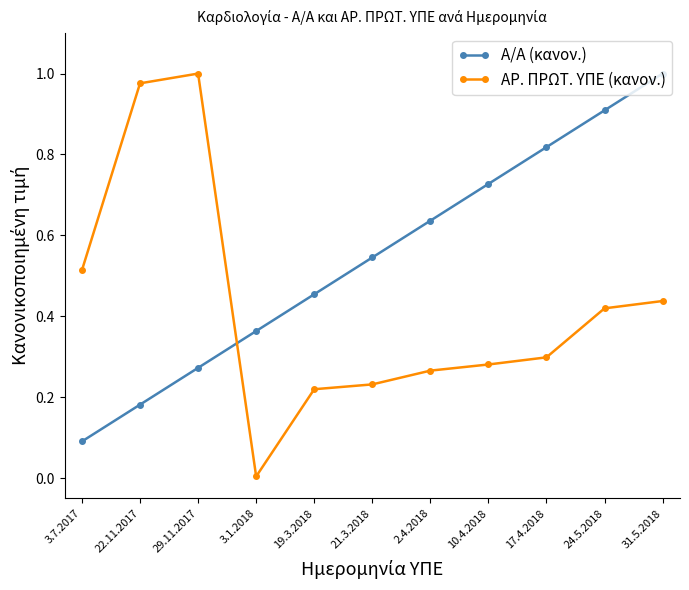

At which label is ΑΡ. ΠΡΩΤ. ΥΠΕ (κανον.) closest to 0?

3.1.2018